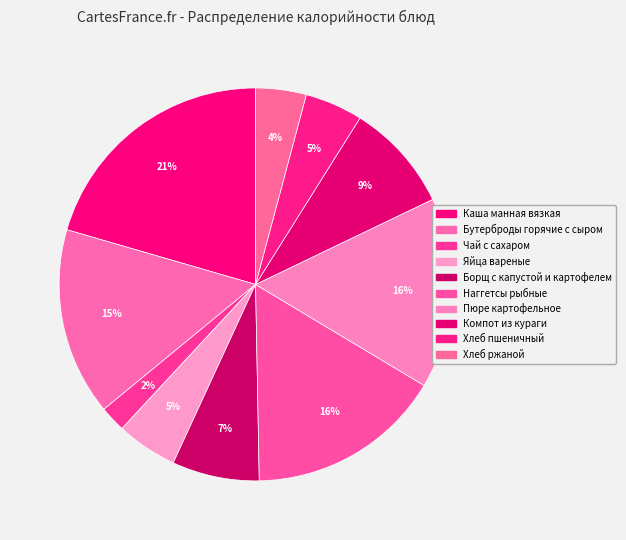

How many slices are in this pie chart?

10